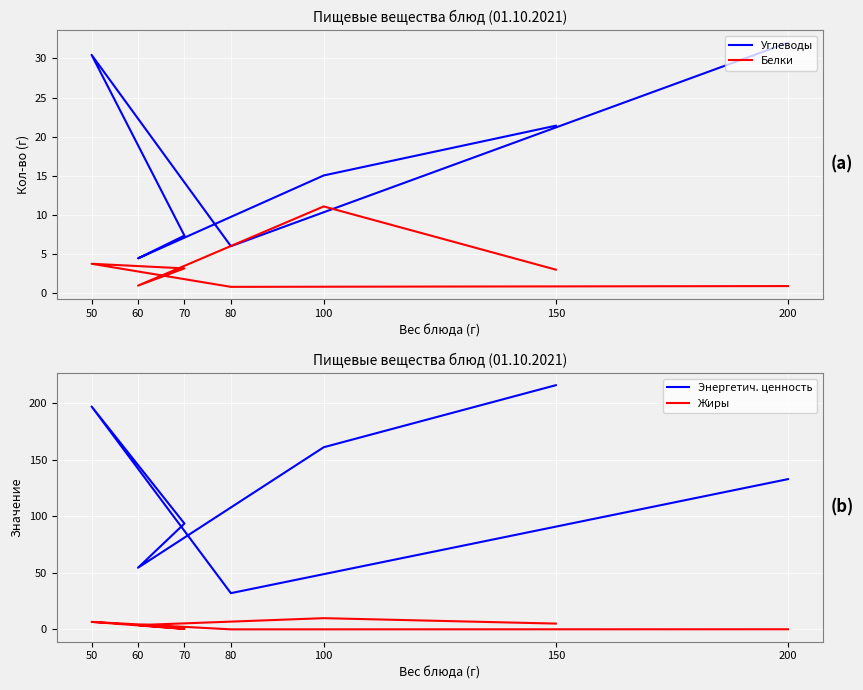

True or false: Энергетич. ценность and Углеводы intersect in this chart.

False